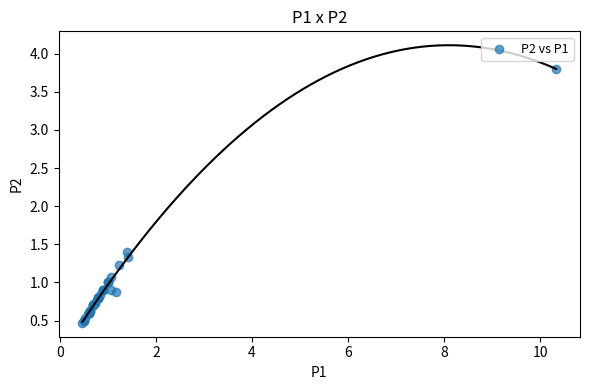

What Y value in the scatter plot is closest to 2?

1.4